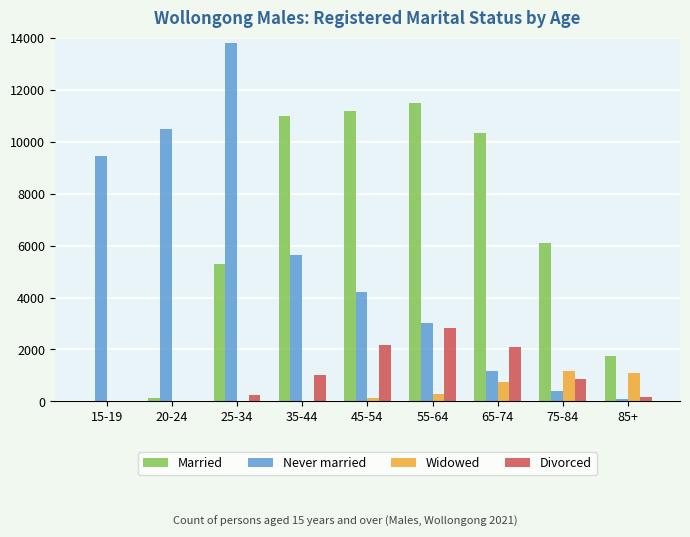

How many groups of bars are there?

9